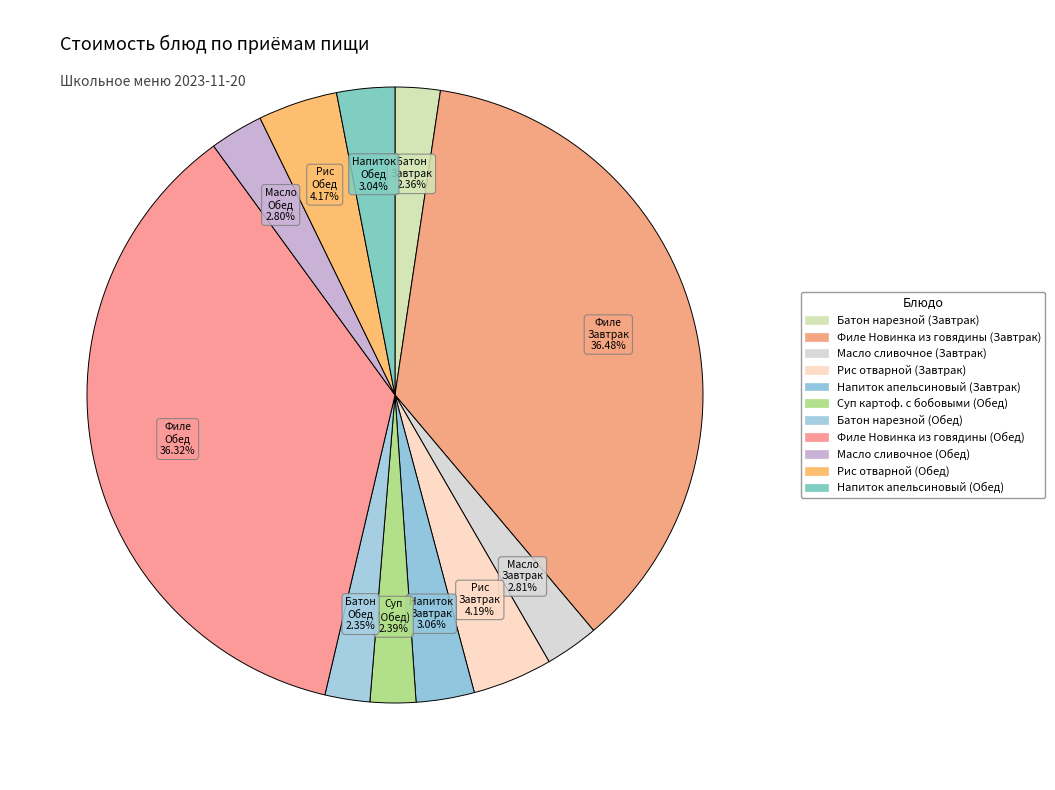

Which category has the smallest portion of the pie?

Батон нарезной (Обед)